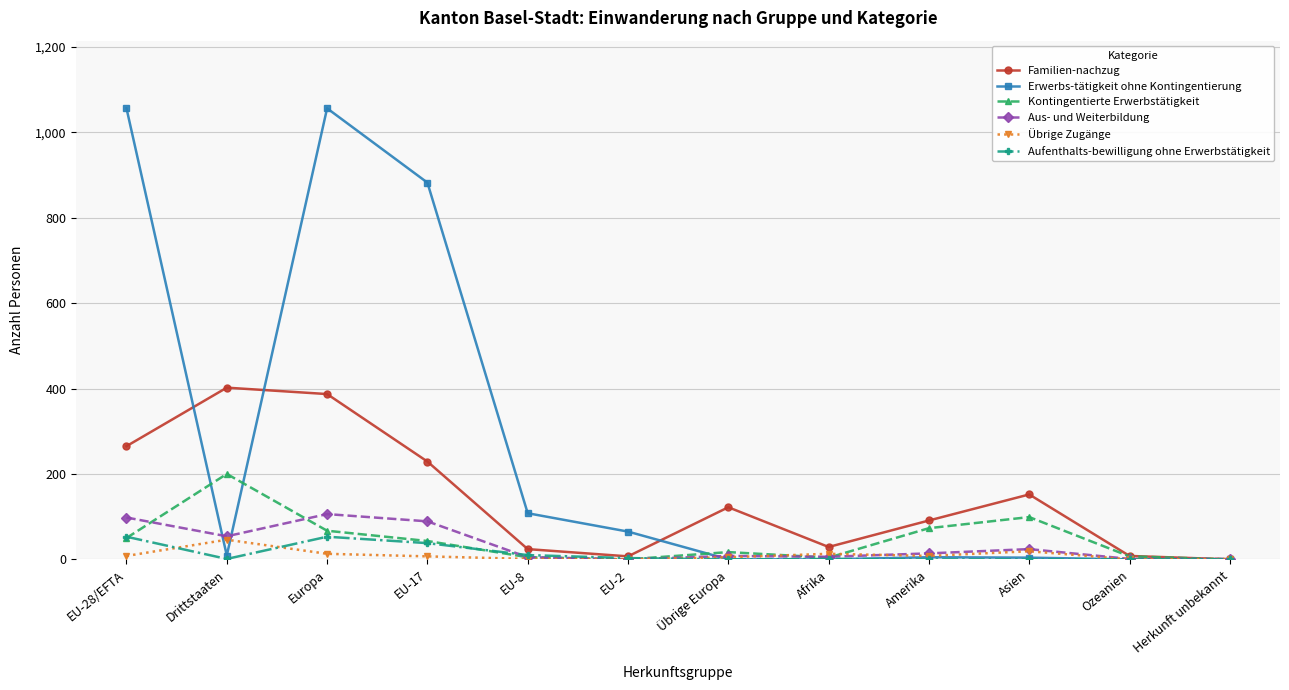

Between Drittstaaten and EU-2, which series saw the biggest shift?

Familien-nachzug